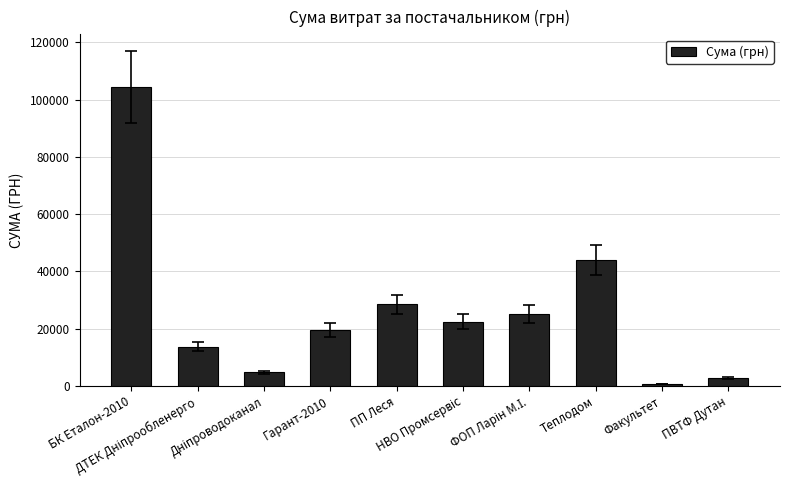

What value does the data have at ПП Леся?

28465.7